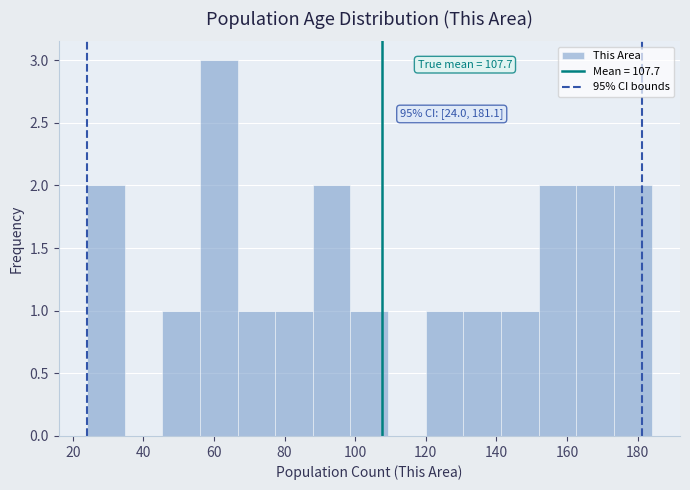

Over which range of the x-axis is the bar tallest?

56 to 66